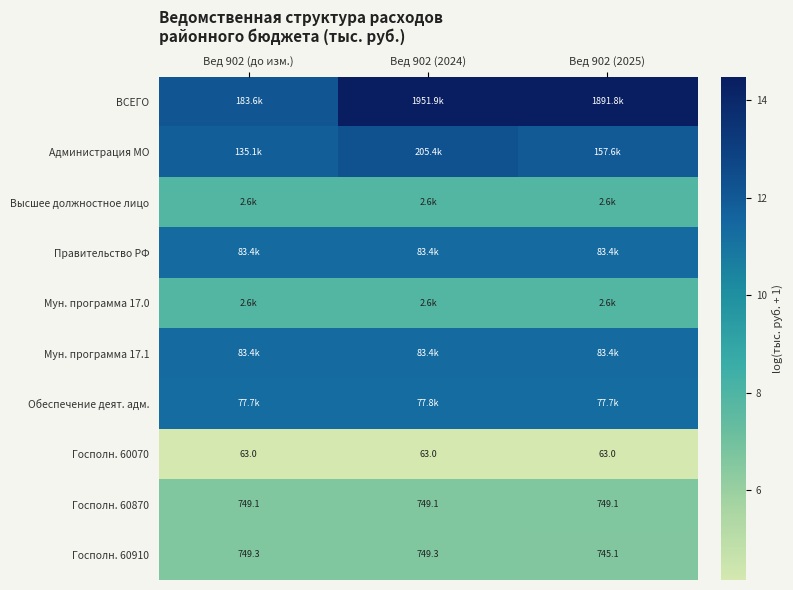

Rank the categories by Госполн. 60070 value from highest to lowest.

Вед 902 (до изм.), Вед 902 (2024), Вед 902 (2025)